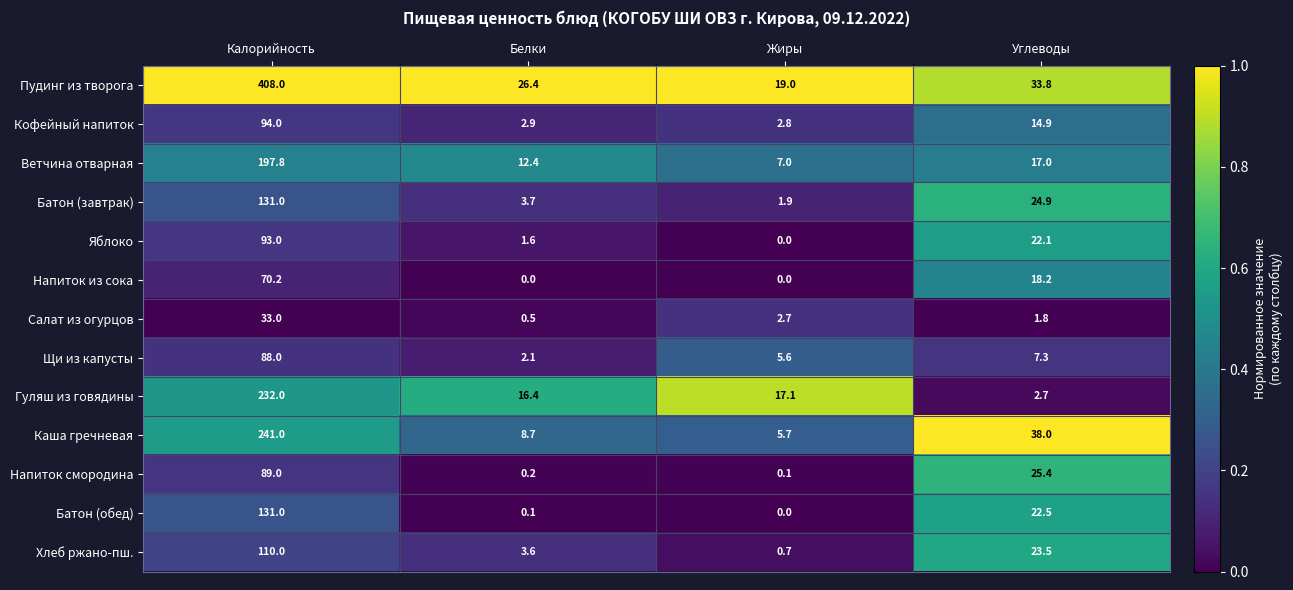

What is the difference between the highest and lowest values at Калорийность?

375.0